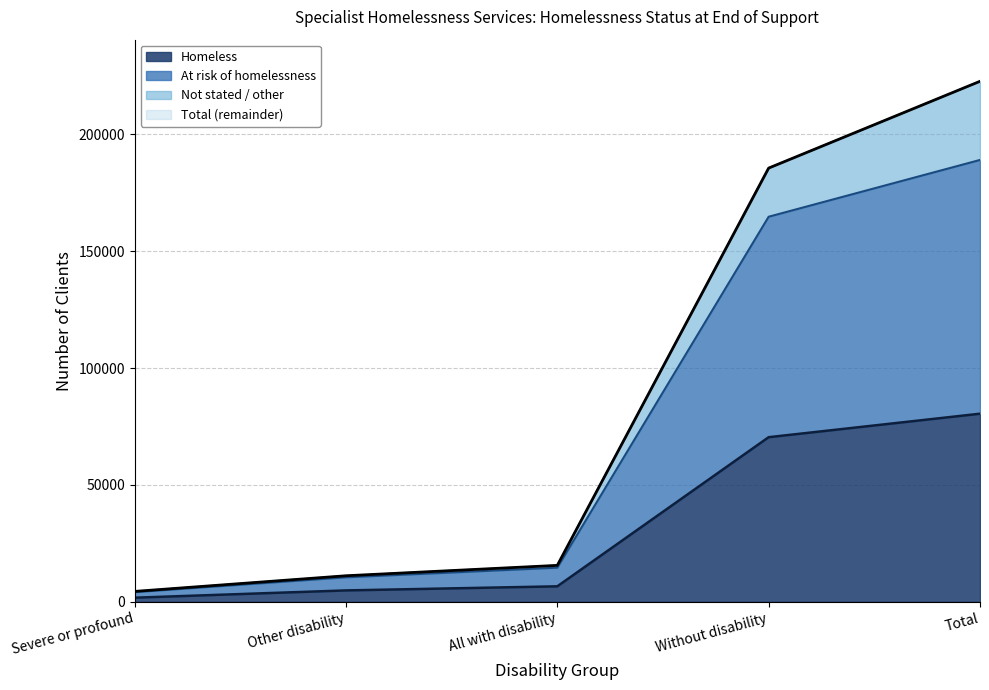

At which label does Total reach its peak?

Total